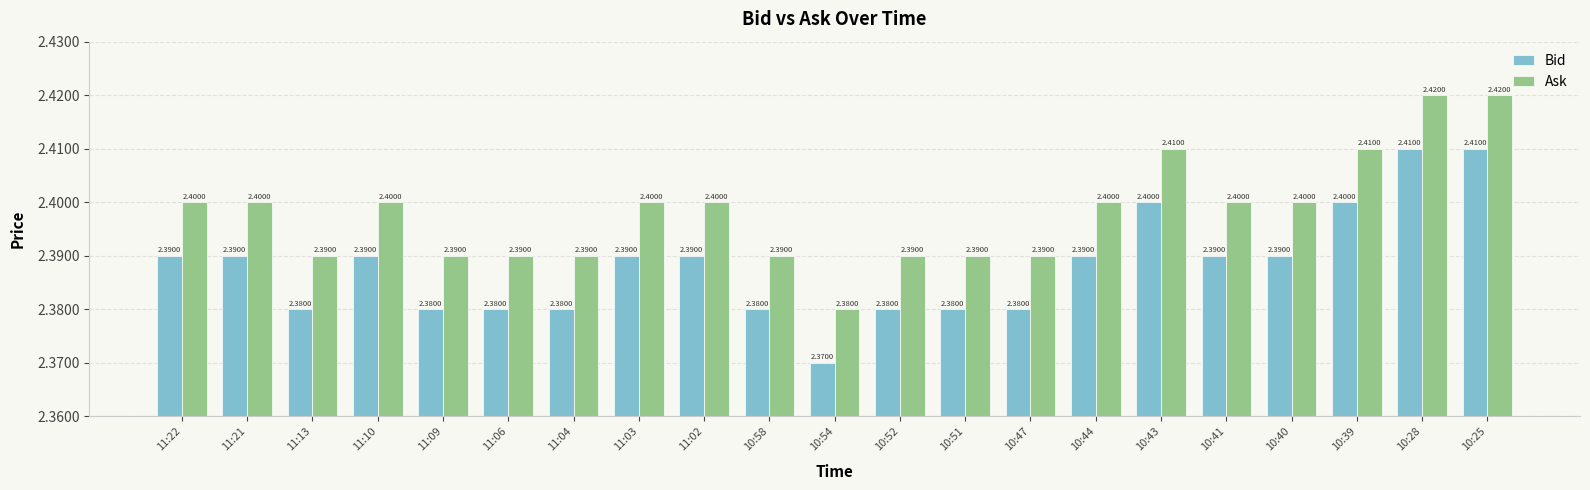

What are all the series names shown in the legend?

Bid, Ask